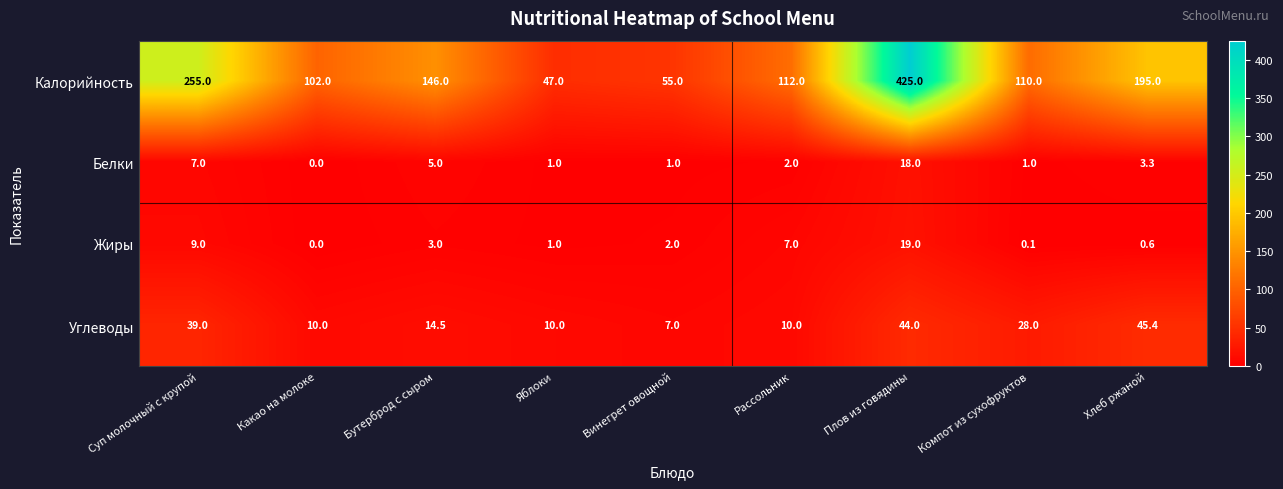

Which category has the highest value in the Калорийность series?

Плов из говядины